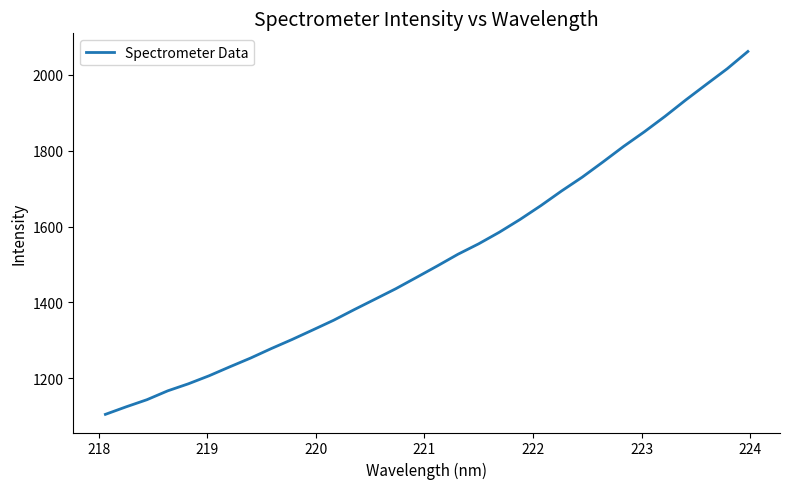

What is the greatest value displayed?

2062.1